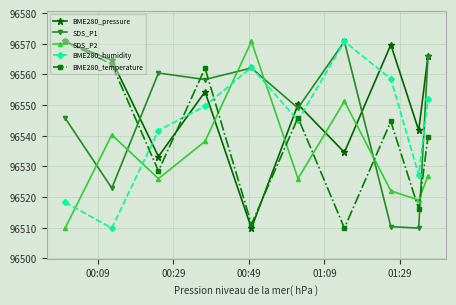

In BME280_humidity, how many points are higher than both neighbors (excluding endpoints)?

2